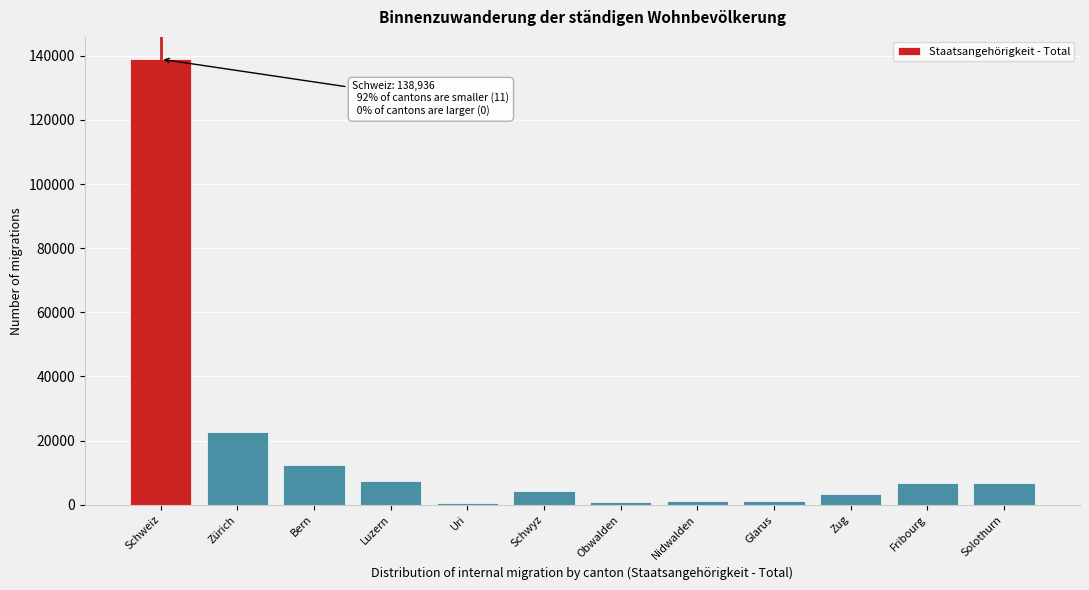

Between Solothurn and Zürich, which is larger?

Zürich